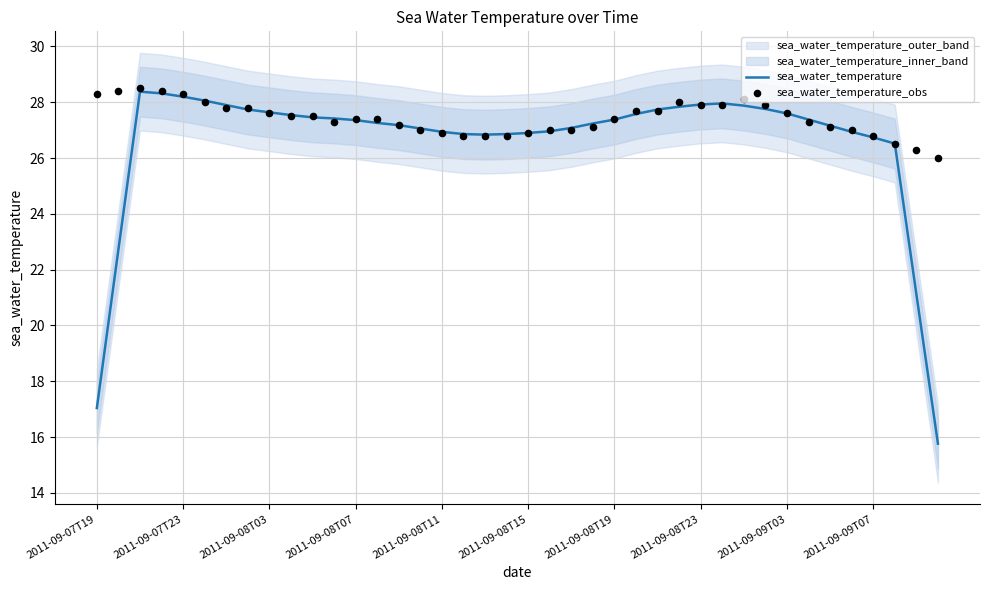

Which series contains the highest Y value?

sea_water_temperature_obs